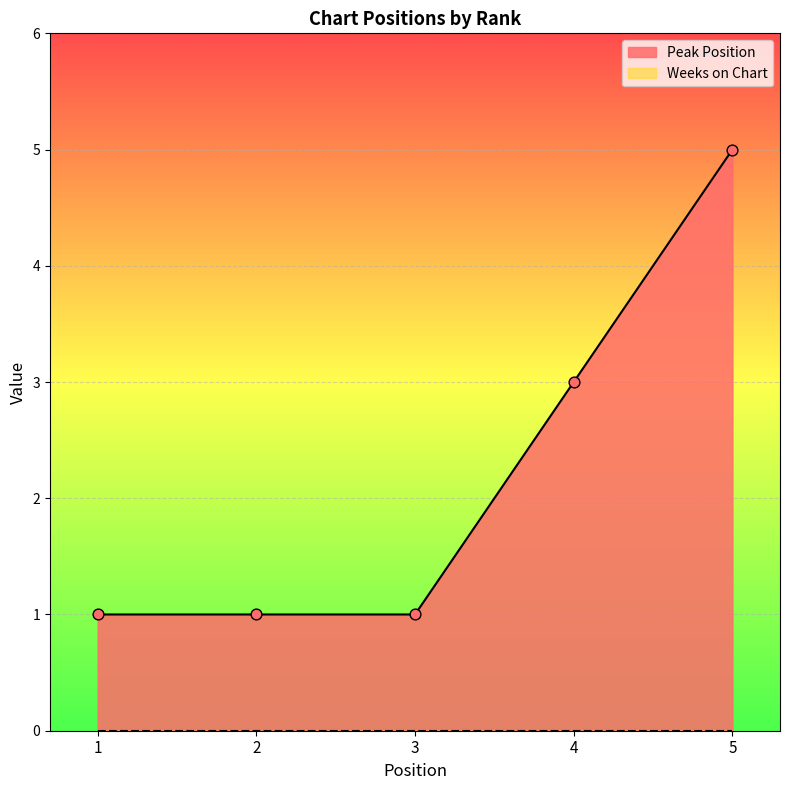

Approximately how many times larger is the value at 3 compared to 1?

1.0